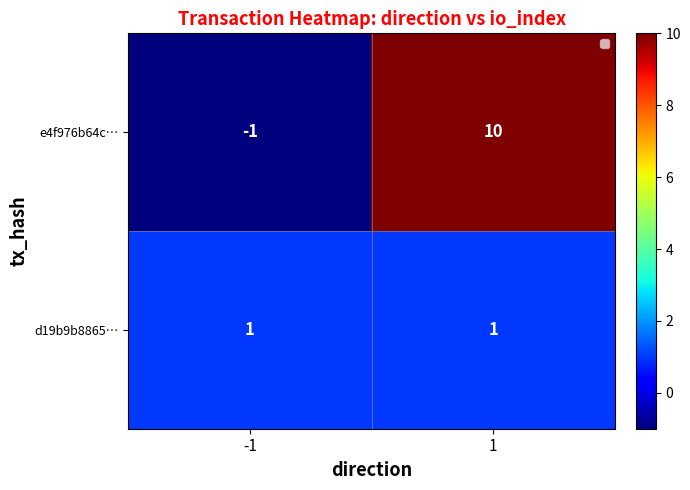

At how many categories does at least one series exceed 9?

1